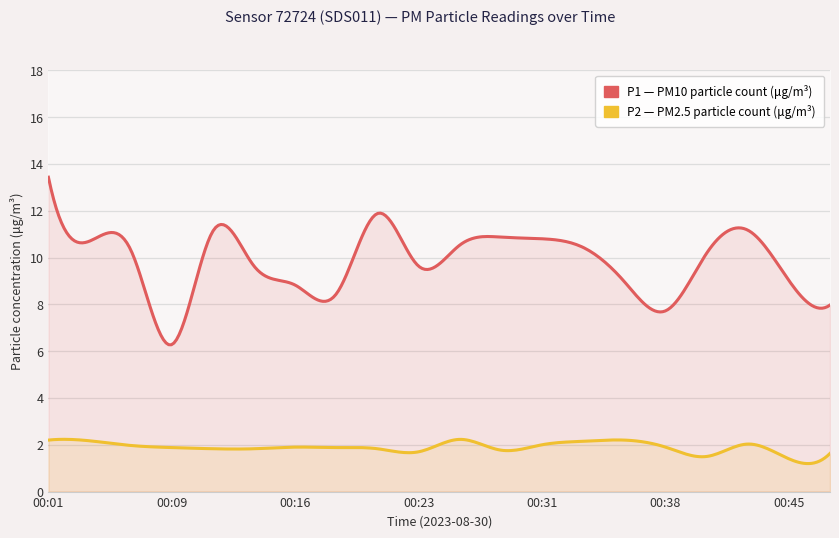

The value of P1 at 00:06 is 4.3. True or false?

False